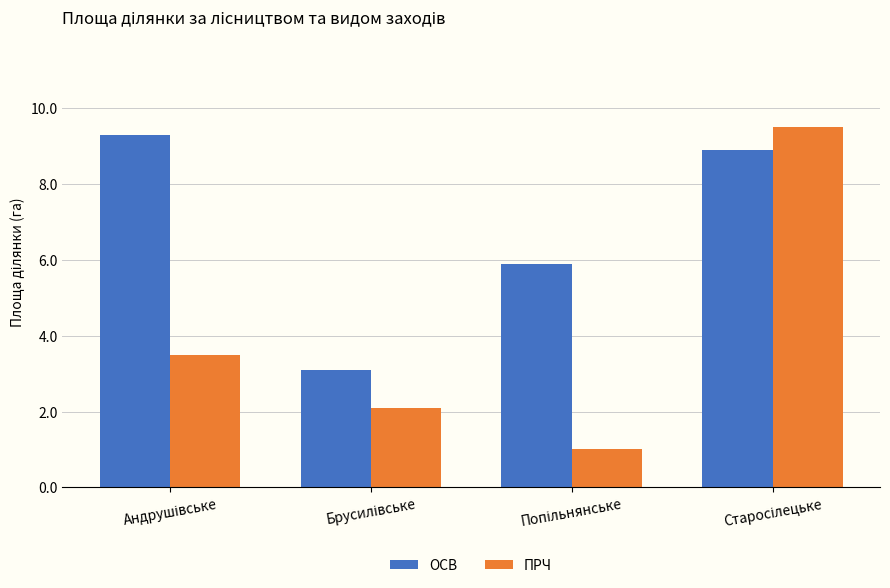

Which series has the largest total across all categories?

ОСВ